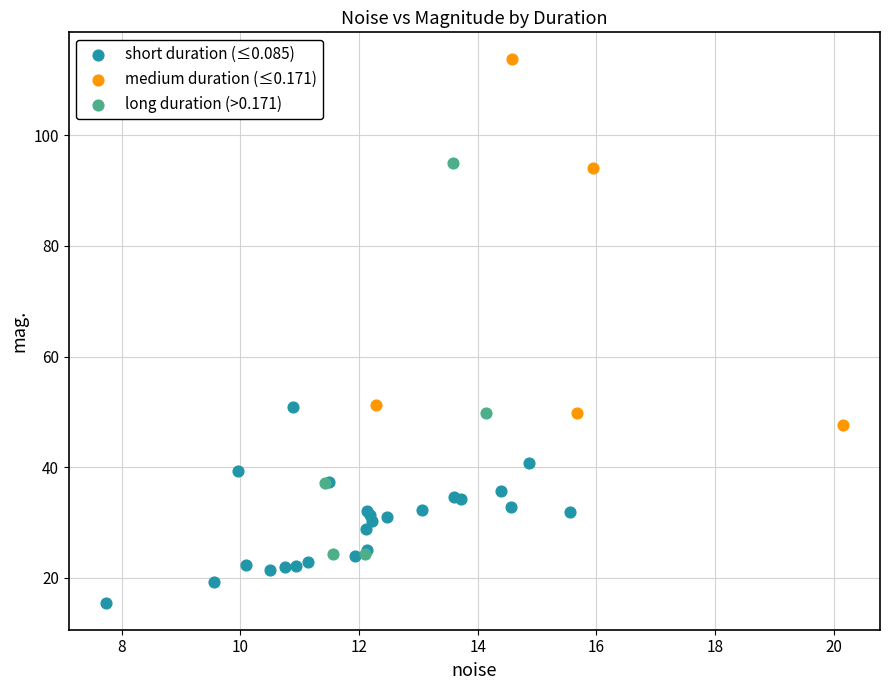

What are all the series names shown in the legend?

short duration (≤0.085), medium duration (≤0.171), long duration (>0.171)